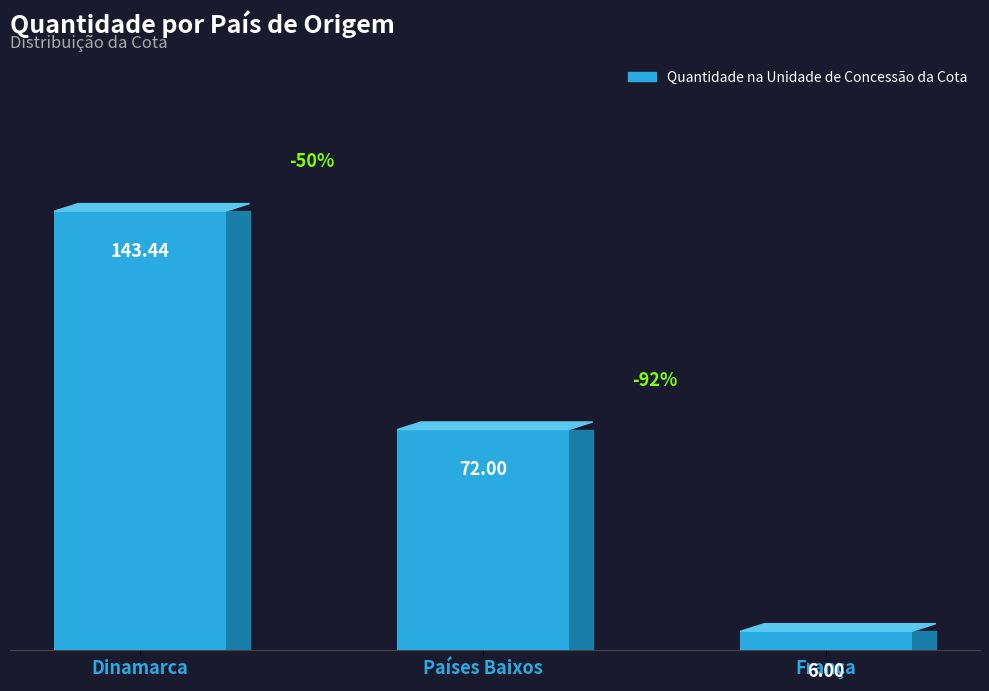

Is it true that the value at Dinamarca is 143.4?

True